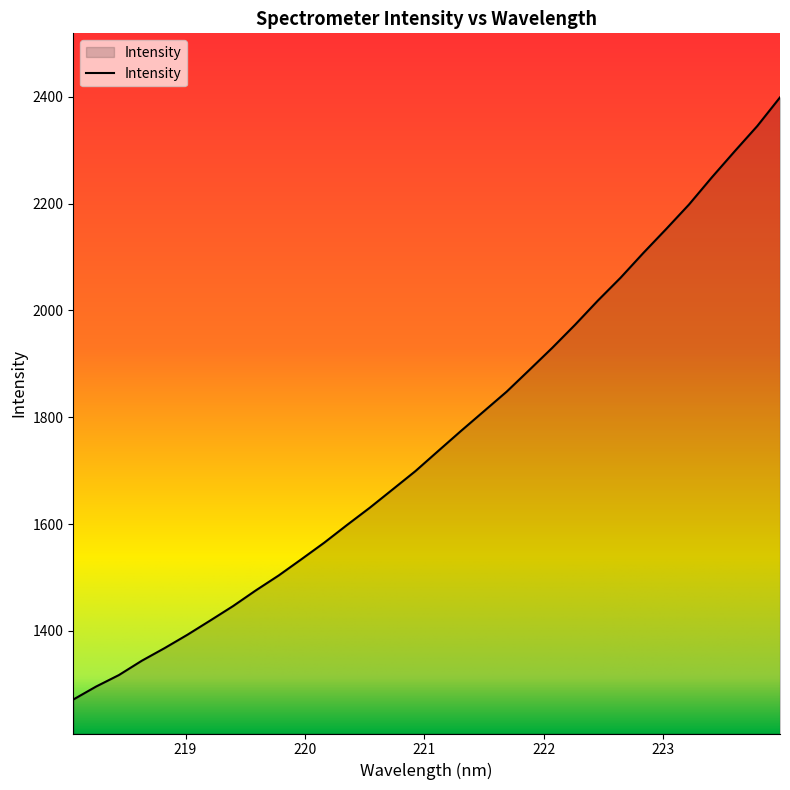

What is the greatest value displayed?

2398.8